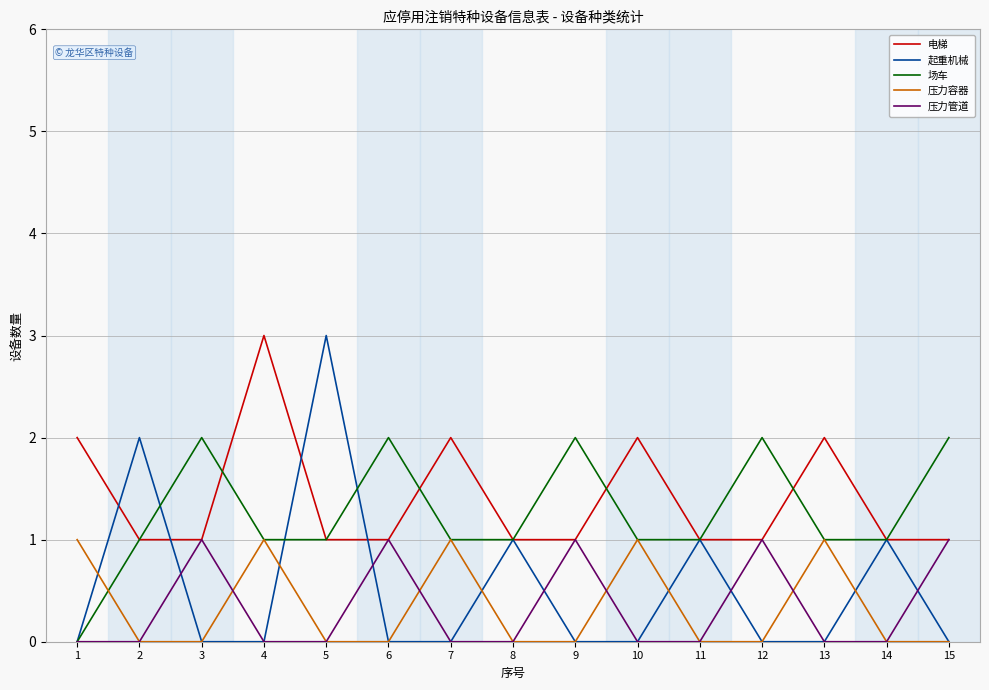

What is the greatest value displayed?

3